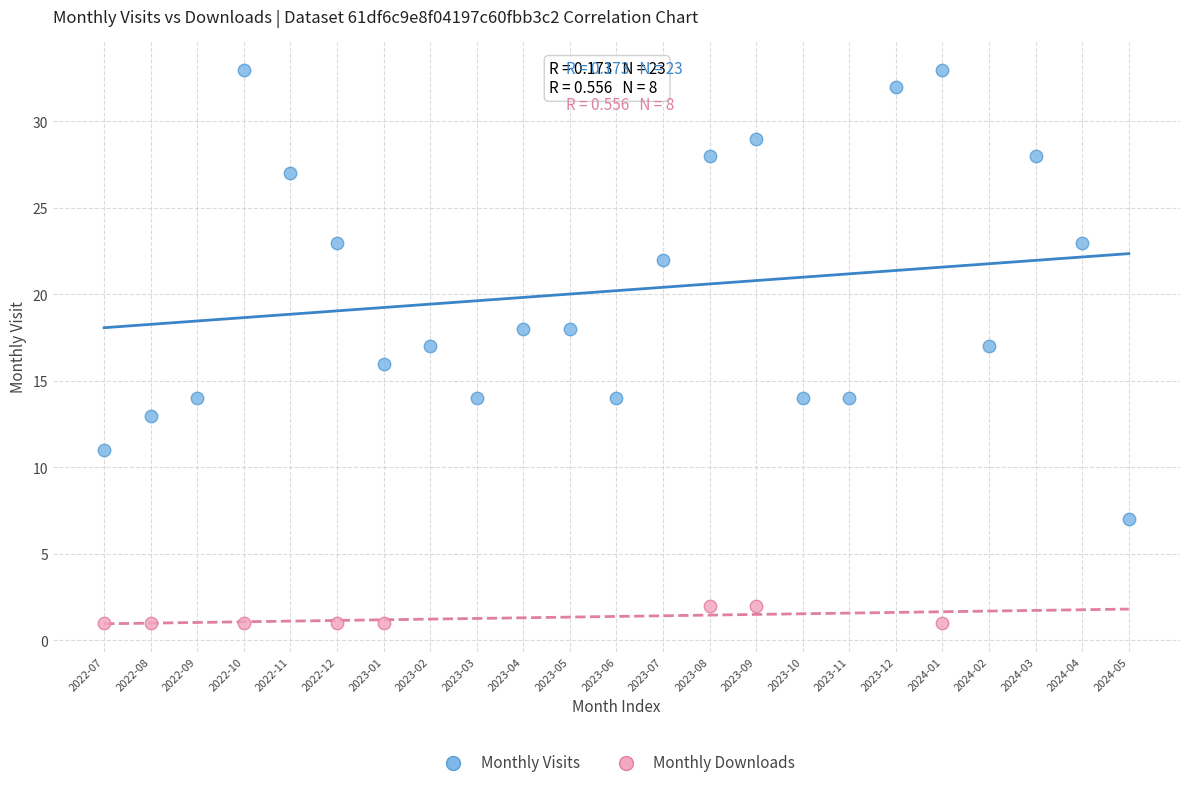

Which series reaches the maximum Y coordinate?

Monthly Visits